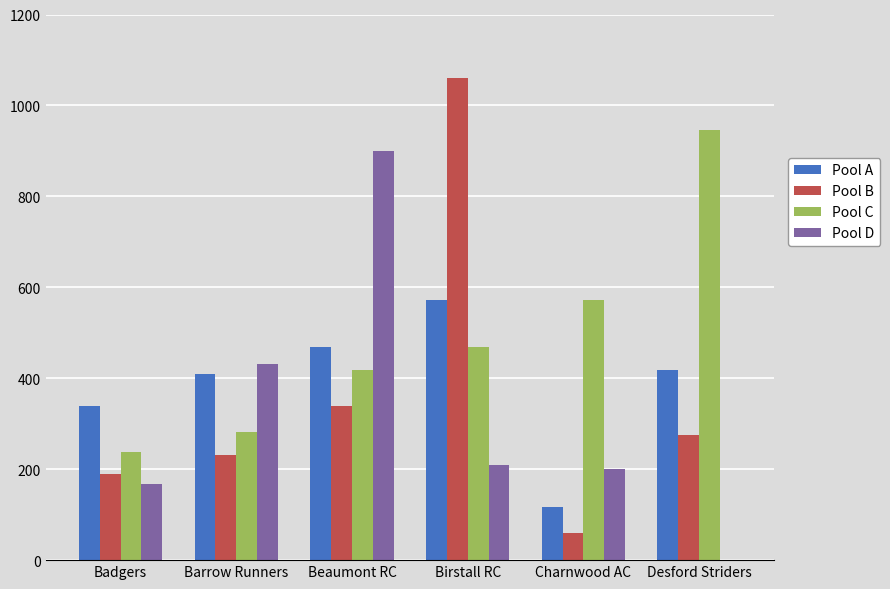

Reading left to right, extract all data points from this chart.

Pool A: Badgers=340	Barrow Runners=409	Beaumont RC=468	Birstall RC=573	Charnwood AC=116	Desford Striders=418
Pool B: Badgers=189	Barrow Runners=231	Beaumont RC=340	Birstall RC=1061	Charnwood AC=59	Desford Striders=275
Pool C: Badgers=238	Barrow Runners=282	Beaumont RC=418	Birstall RC=468	Charnwood AC=573	Desford Striders=947
Pool D: Badgers=168	Barrow Runners=431	Beaumont RC=900	Birstall RC=209	Charnwood AC=201	Desford Striders=0